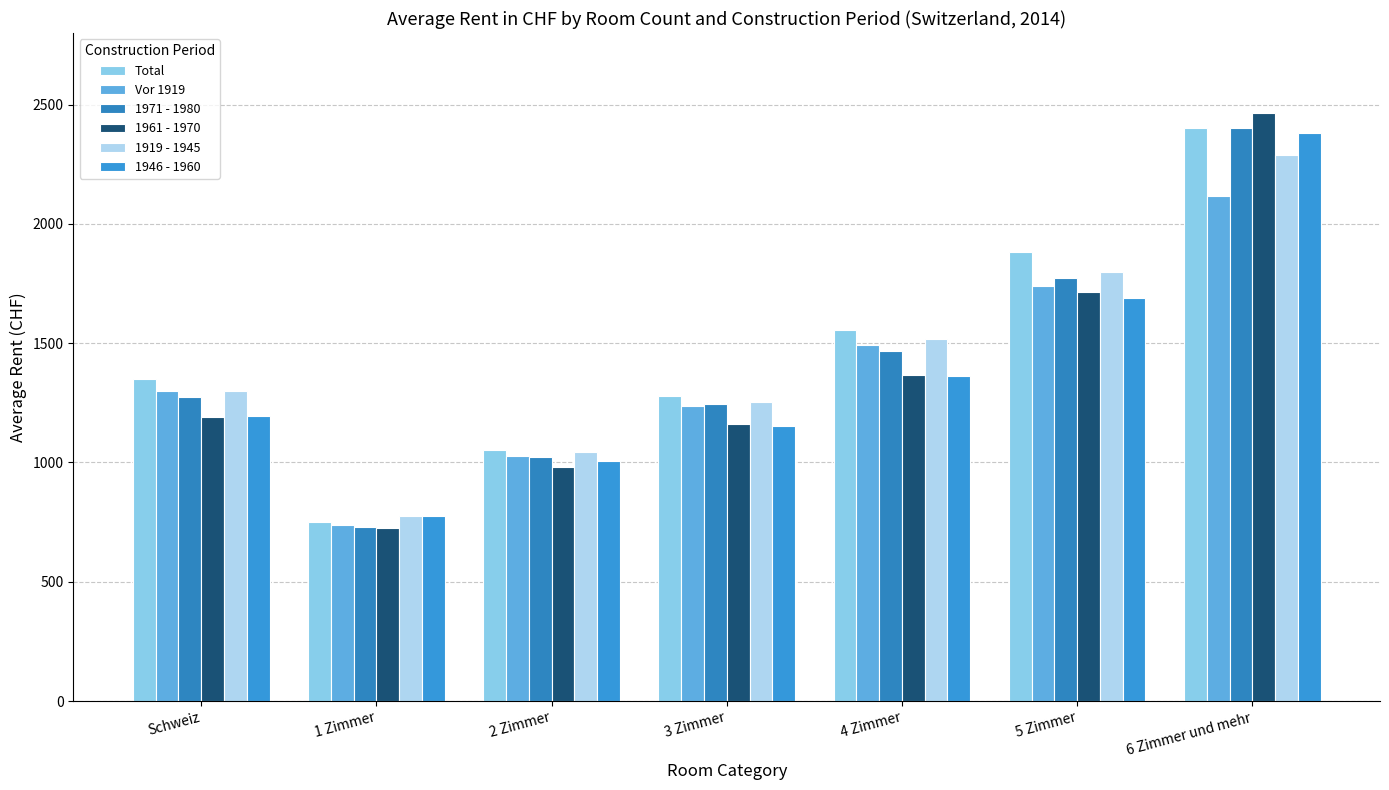

Reading left to right, extract all data points from this chart.

Total: 1348	751	1051	1280	1554	1881	2402
Vor 1919: 1298	740	1027	1235	1494	1740	2116
1971 - 1980: 1275	730	1022	1247	1469	1773	2400
1961 - 1970: 1191	726	980	1163	1367	1713	2464
1919 - 1945: 1299	775	1046	1252	1517	1798	2288
1946 - 1960: 1195	775	1007	1152	1363	1690	2383